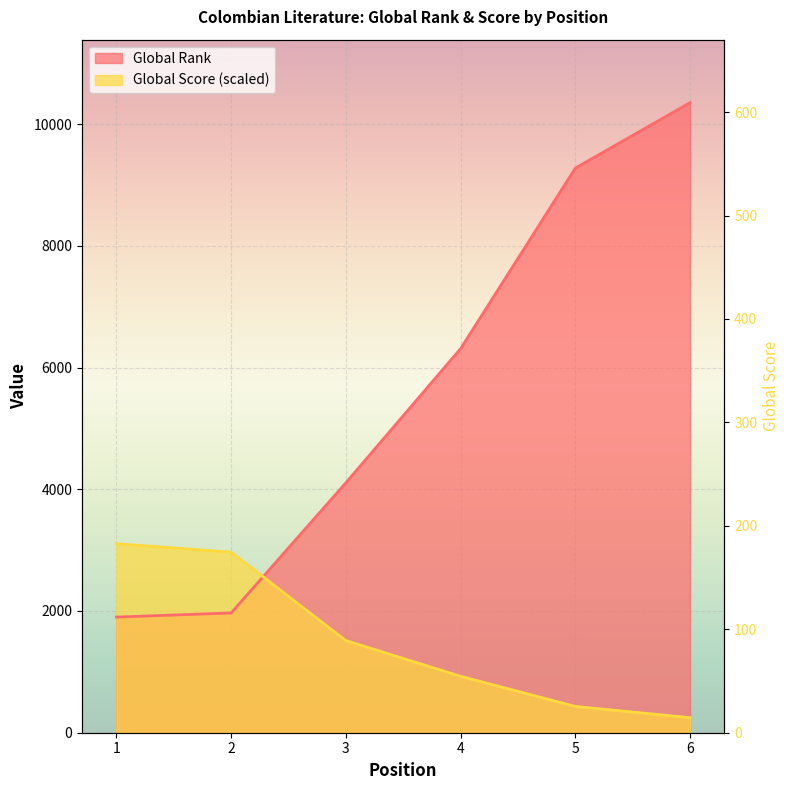

Where is Global Score nearest to the value 1676?

3